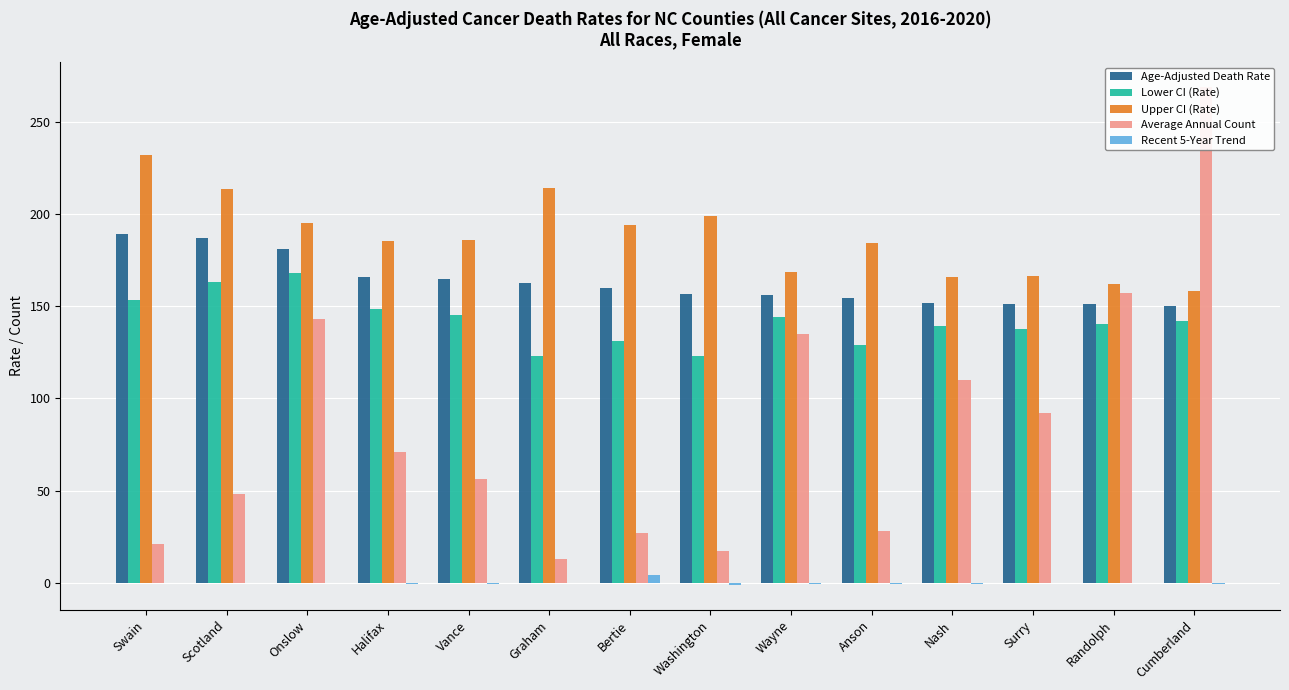

Which series has the largest total across all categories?

Upper CI (Rate)